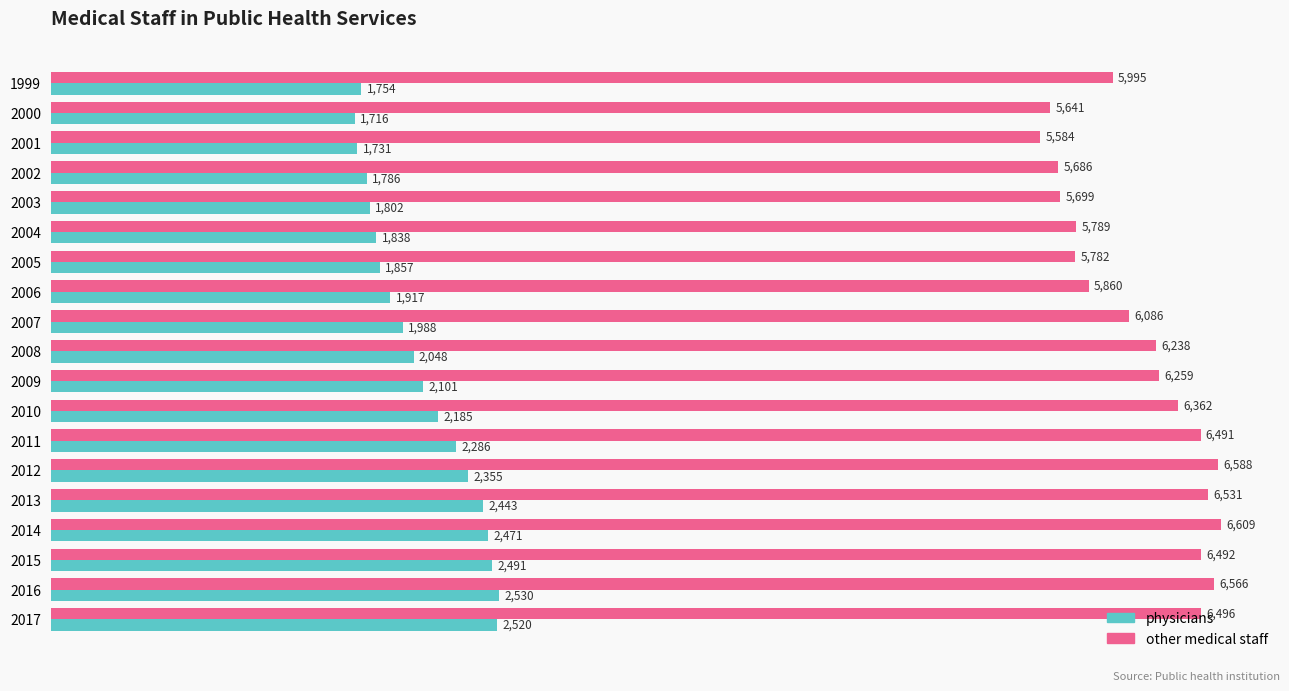

List the series in order of their overall mean, lowest first.

physicians, other medical staff